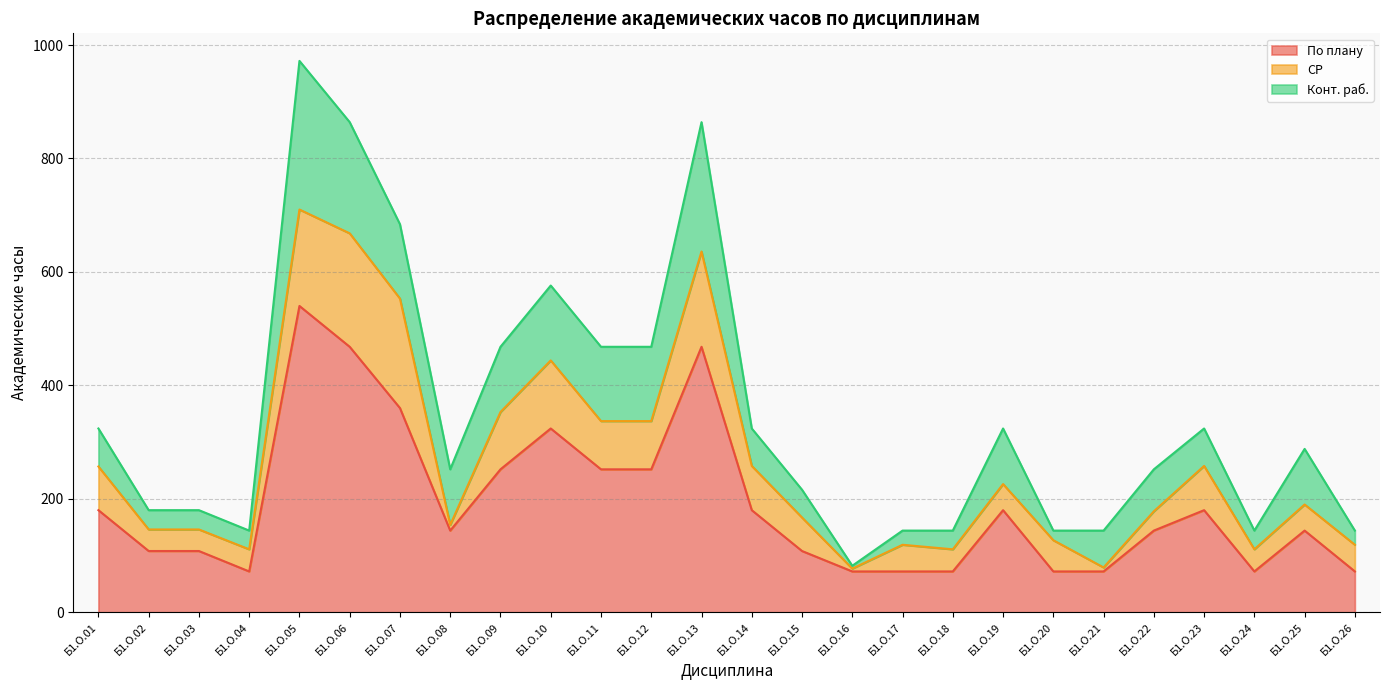

What is the maximum value shown in the chart?

540